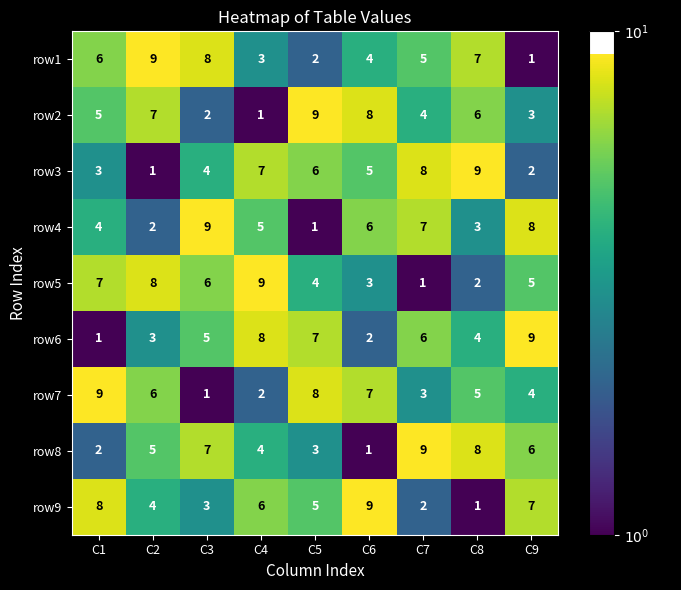

Between C6 and C7, which series saw the biggest shift?

row8